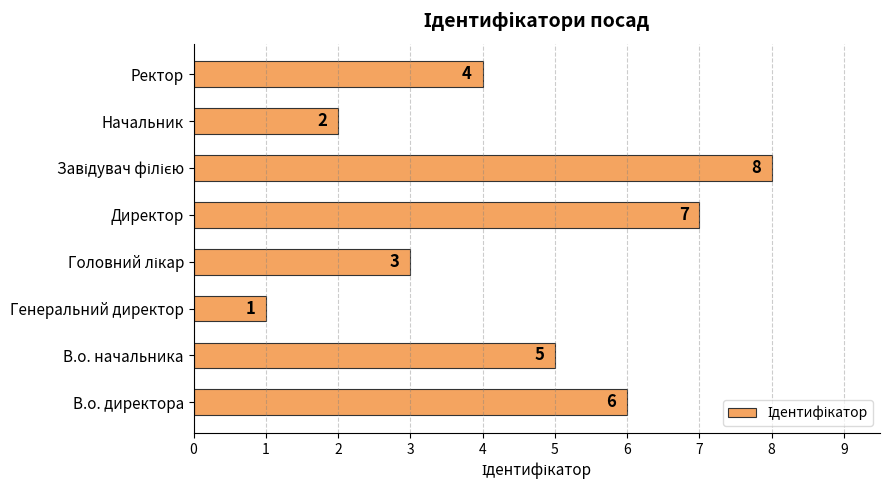

At which label is the value closest to 4?

Ректор